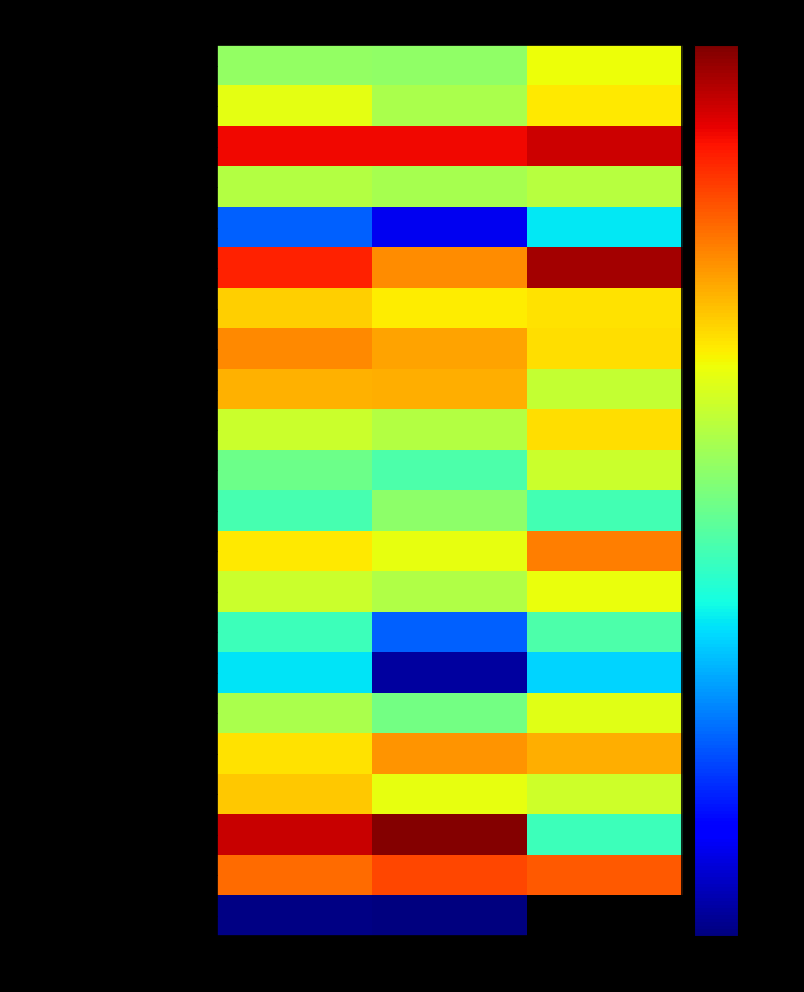

Is it true that Soggetti e organi costituzionali equals 0.2 at GR2?

True